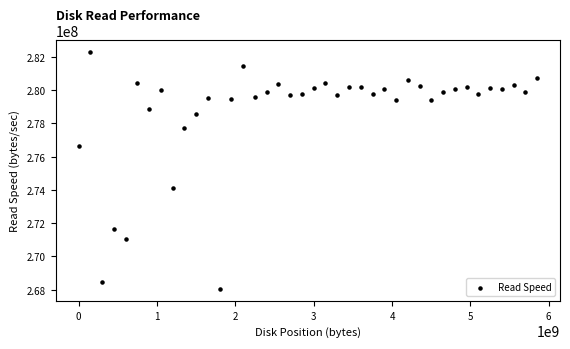

What is the range of Y values (max minus min)?

14271681.7